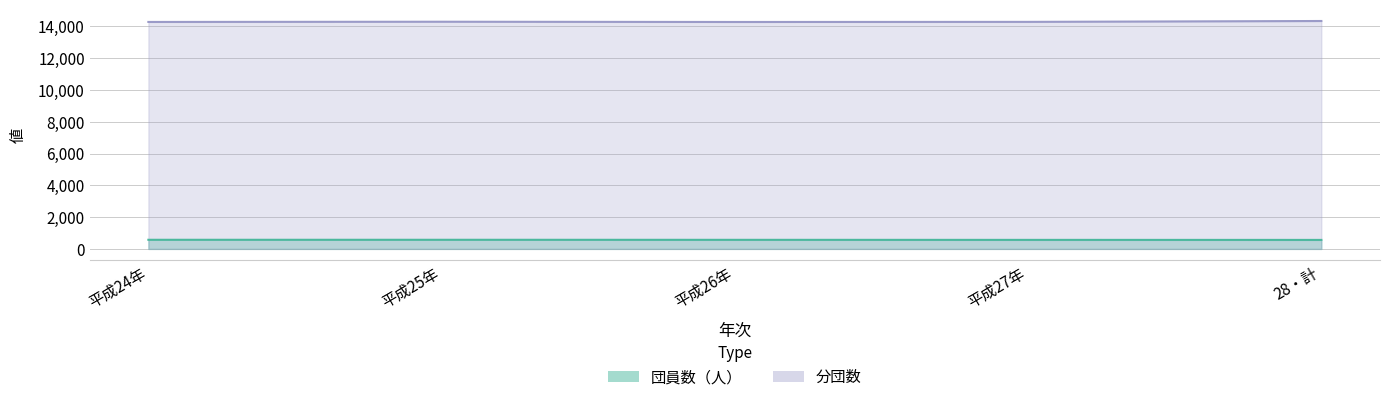

True or false: 団員数（人） and 分団数 intersect in this chart.

False